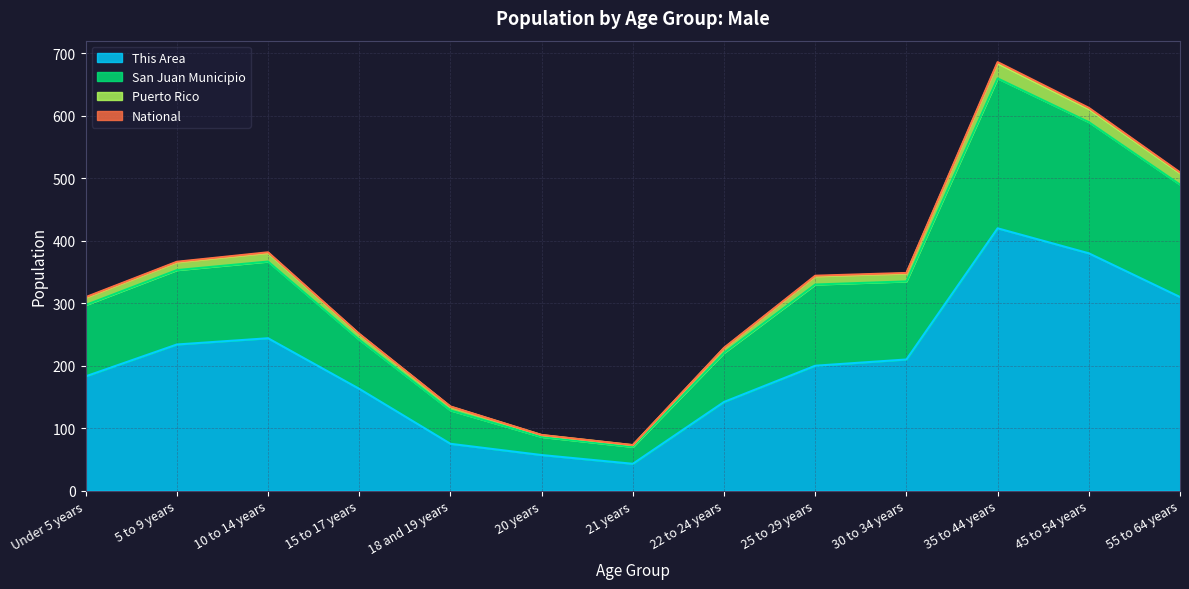

True or false: San Juan Municipio and Puerto Rico cross at least once.

False